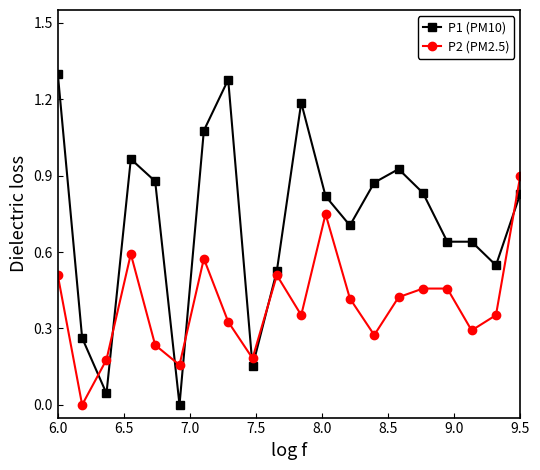

What is the sum of all P2 (PM2.5) values?

7.9